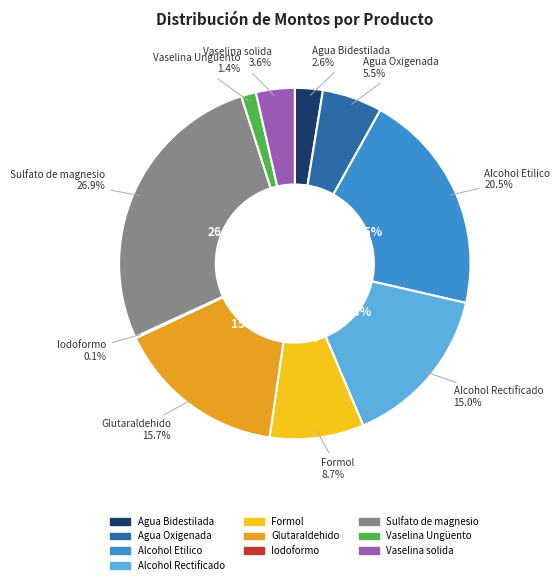

Count the number of slices in the pie.

10